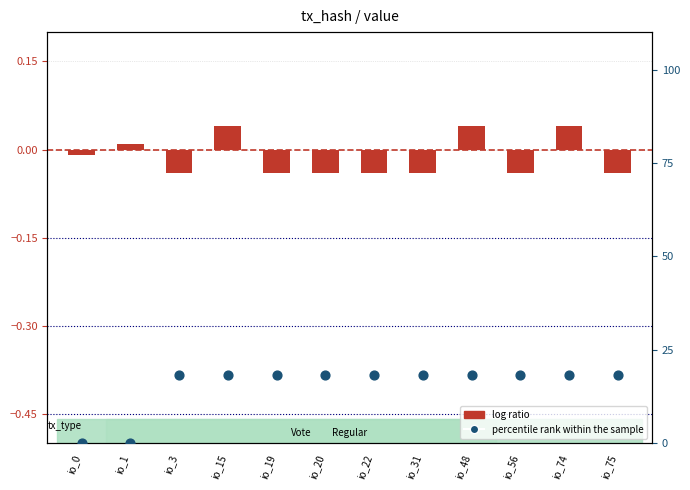

What is the total value across all series at io_3?

18.1